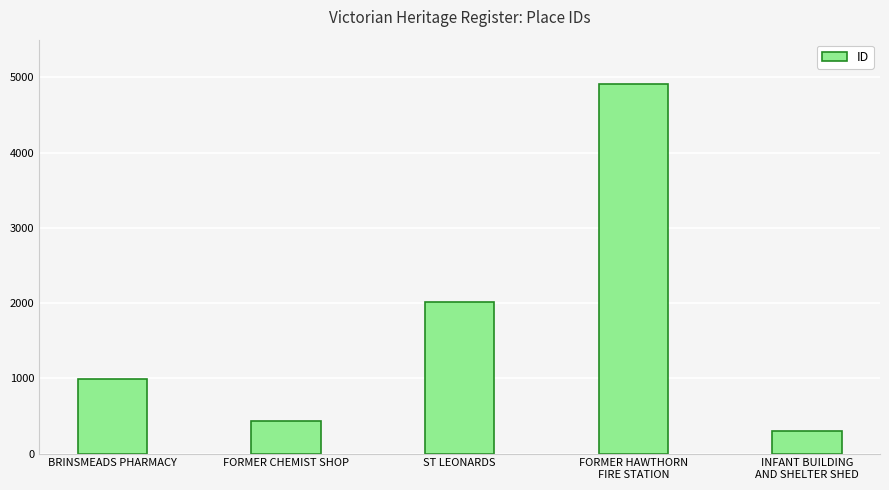

True or false: the data shows 117 at FORMER CHEMIST SHOP.

False